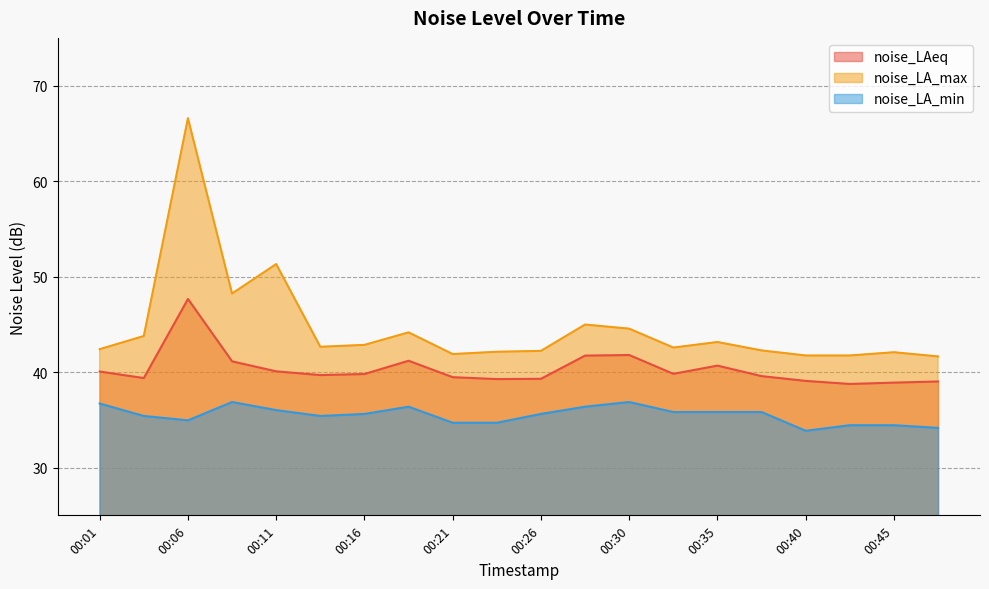

Where is the first local maximum for noise_LA_max?

00:06